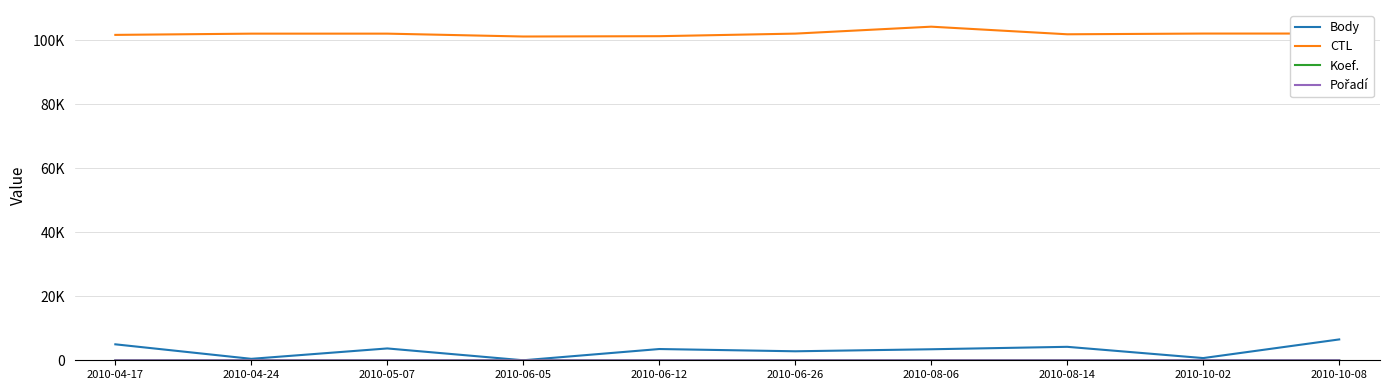

At 2010-06-12, list the series in order from largest to smallest.

CTL, Body, Koef., Pořadí